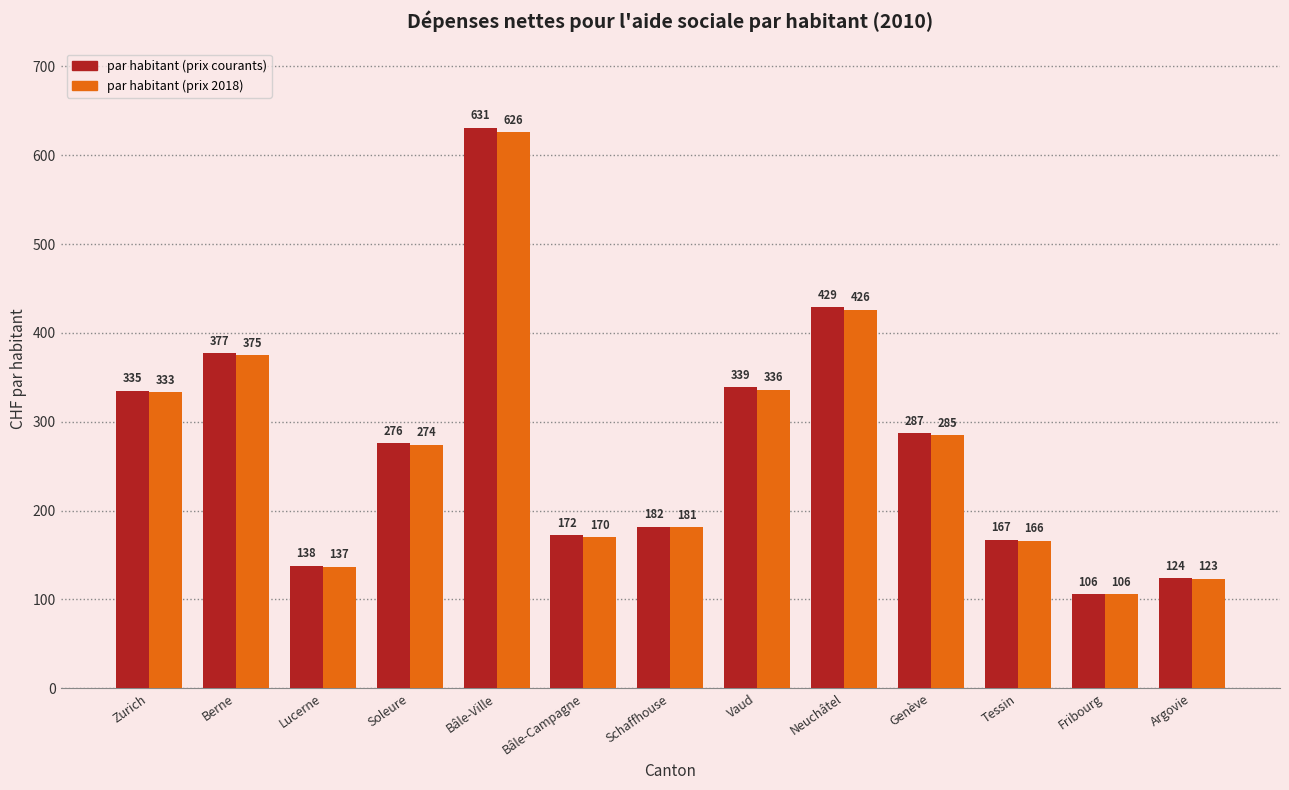

At which label is par habitant (prix 2018) closest to 366?

Berne